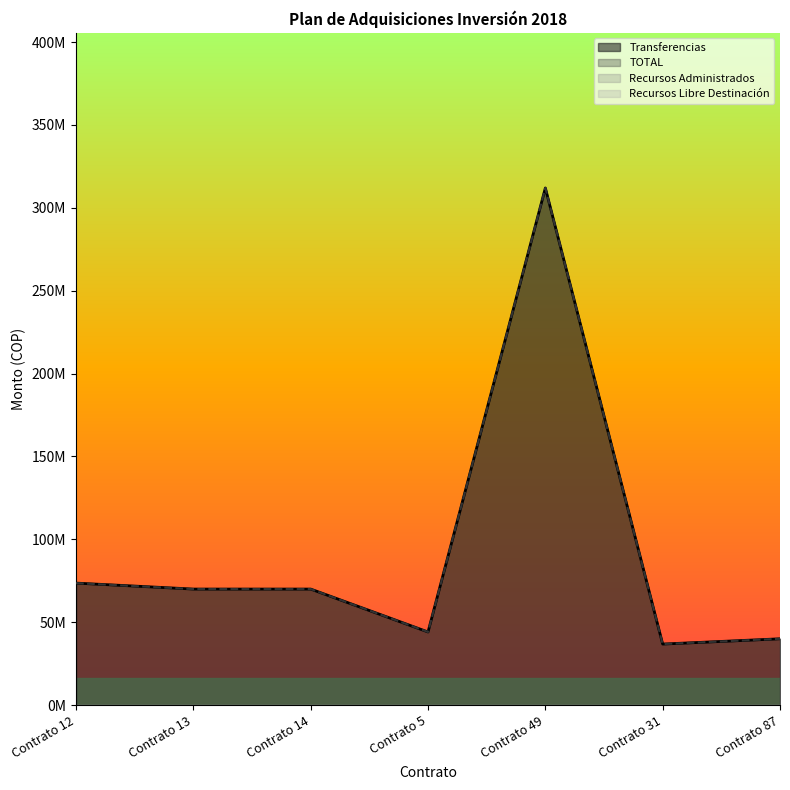

Which series changed the most between Contrato 14 and Contrato 87?

Transferencias